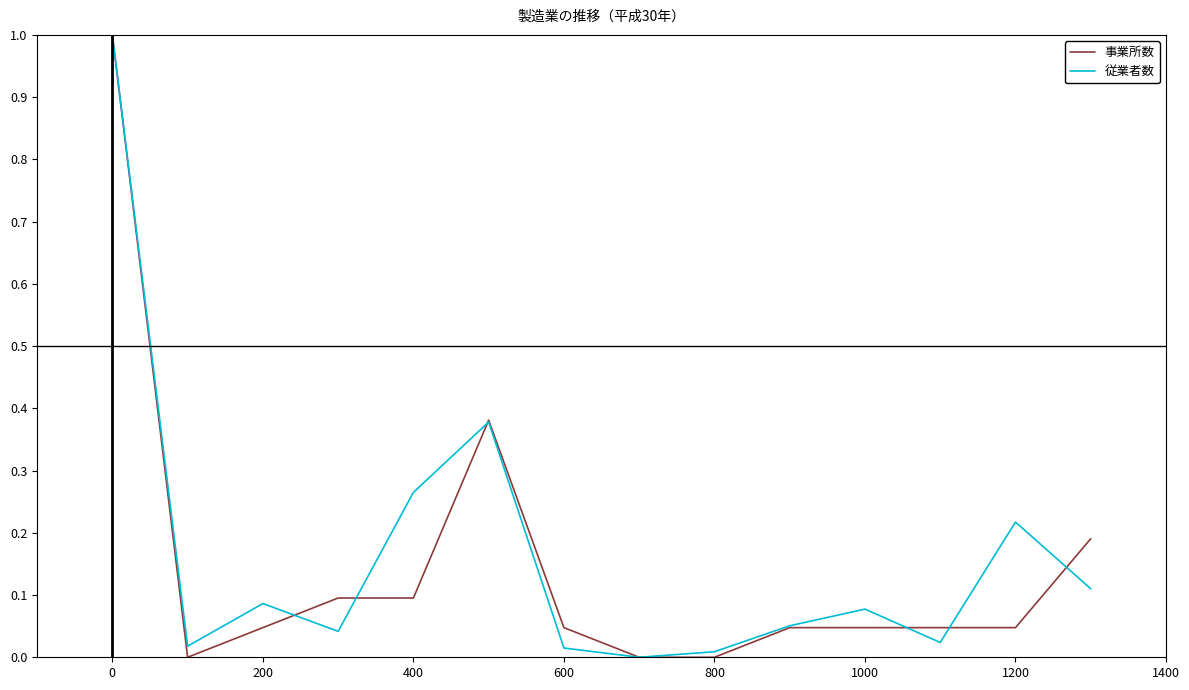

How many lines are shown in the chart?

2